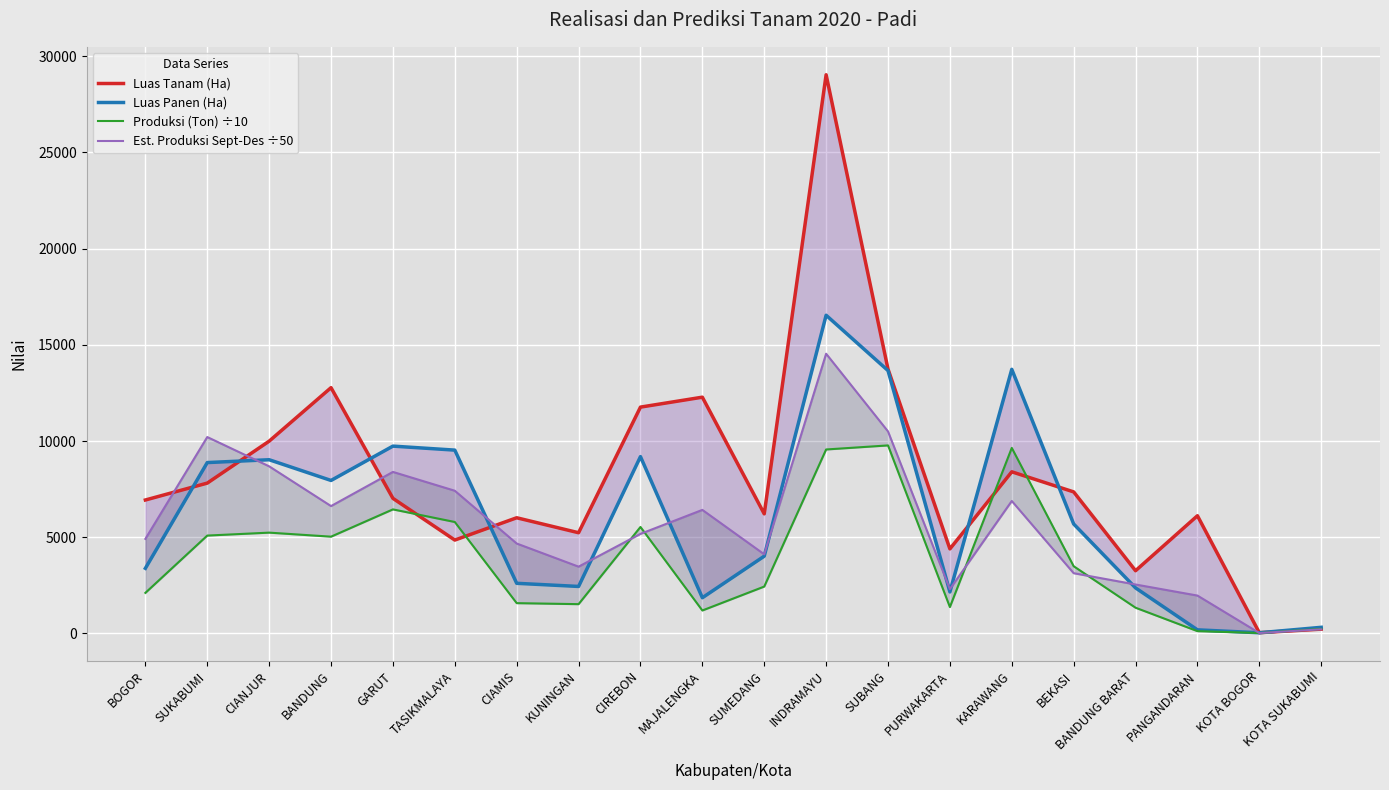

What is the spread (max minus min) of values at CIANJUR?

4752.8